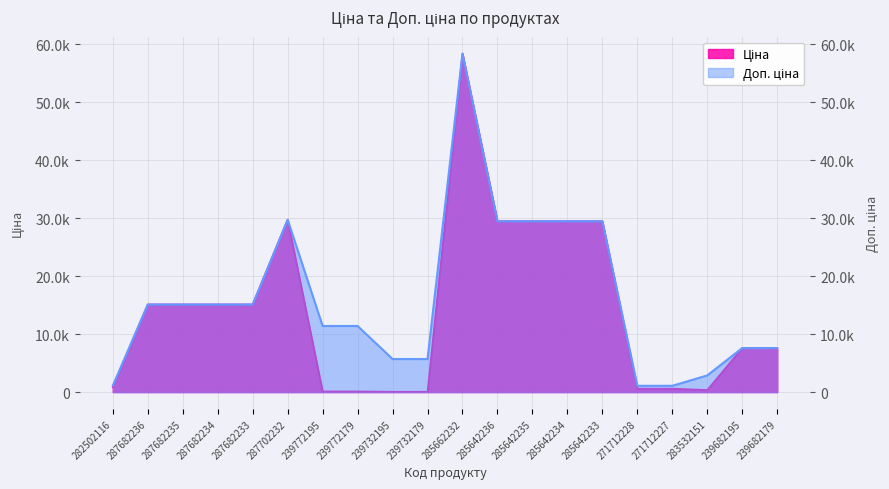

Read the Ціна value at 239682179.

7596.5